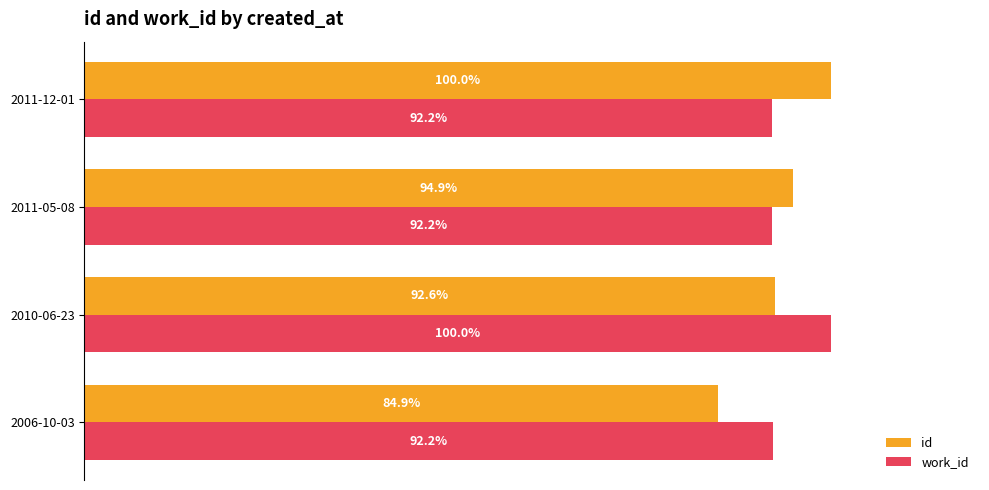

Rank the categories by id value from lowest to highest.

2006-10-03, 2010-06-23, 2011-05-08, 2011-12-01